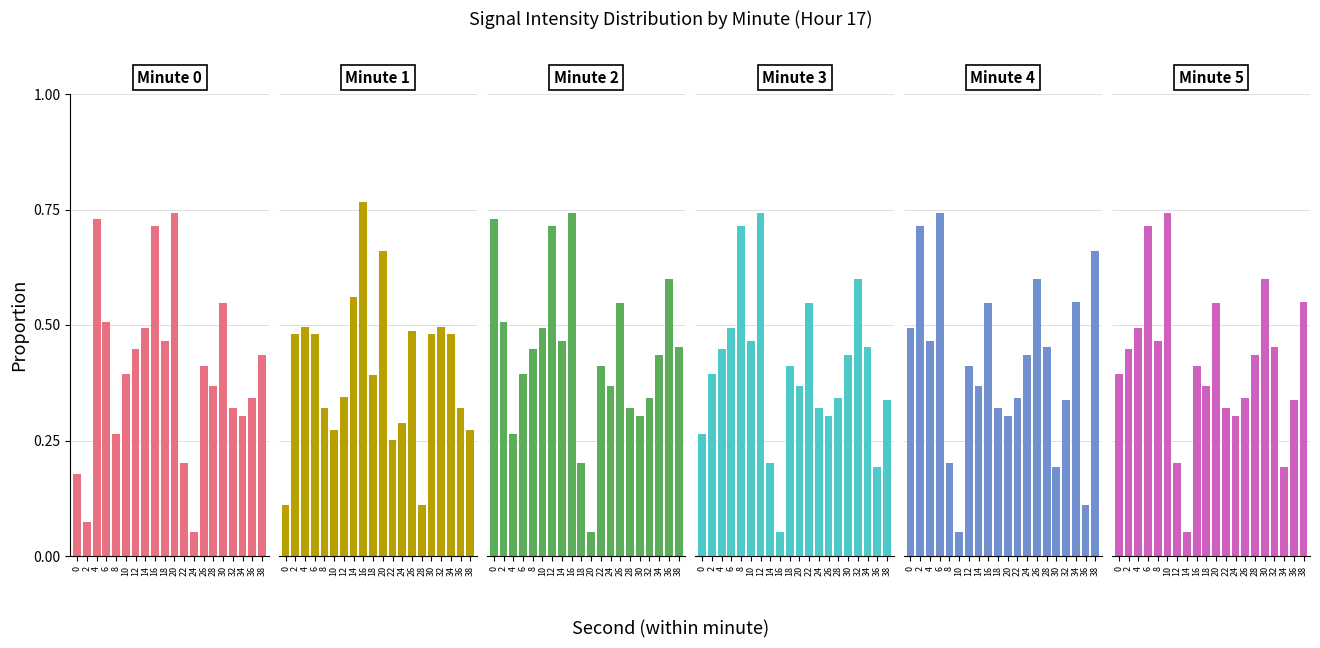

What is the value of the Minute 0 bar at the 12th from the left?

0.2